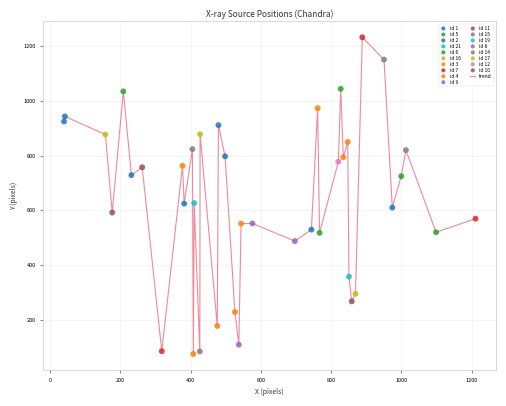

What is the minimum value shown in the chart?

75.0